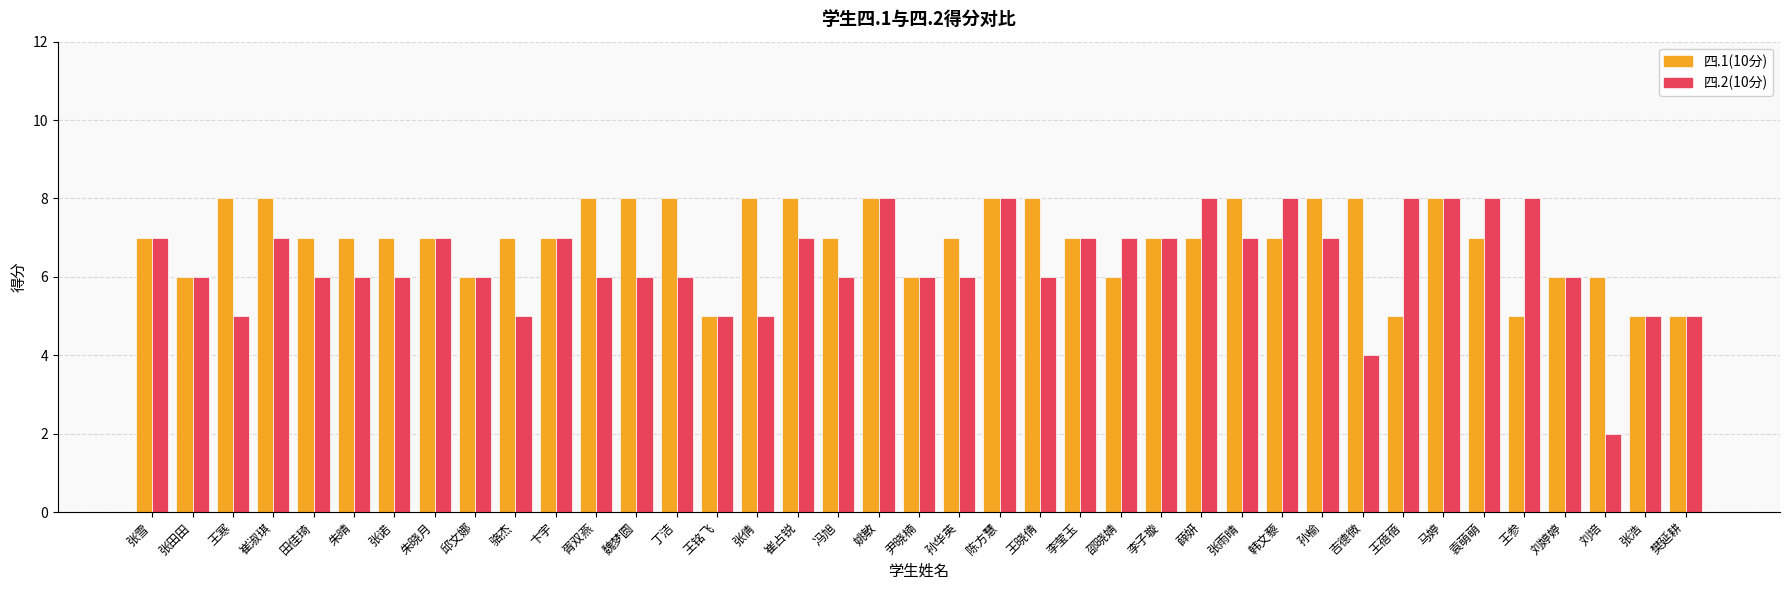

What is the approximate value of 四.2(10分) at 张倩?

5